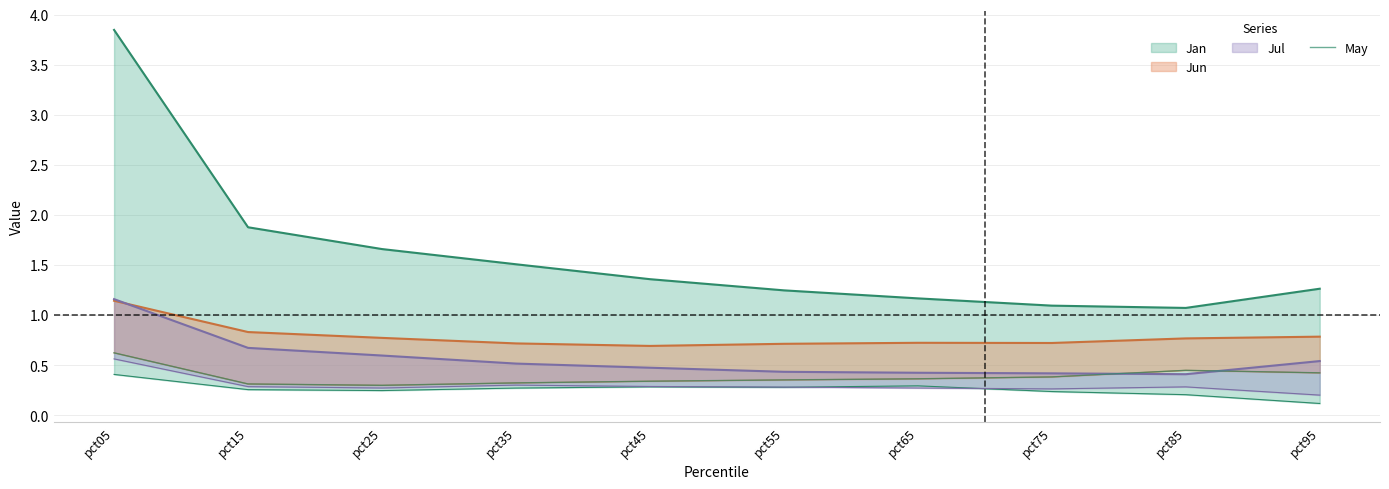

The value at pct45 is 0.3. True or false?

True